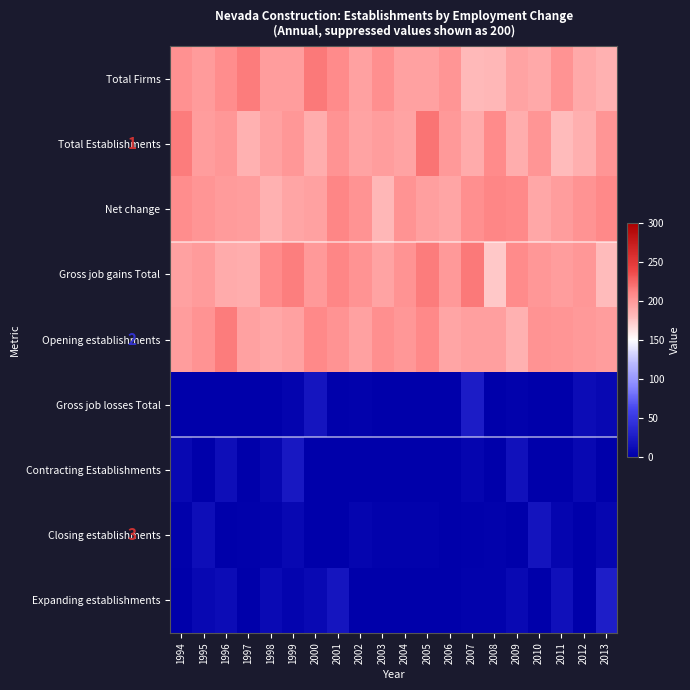

Which has a higher value, 2012 or 2005?

2005